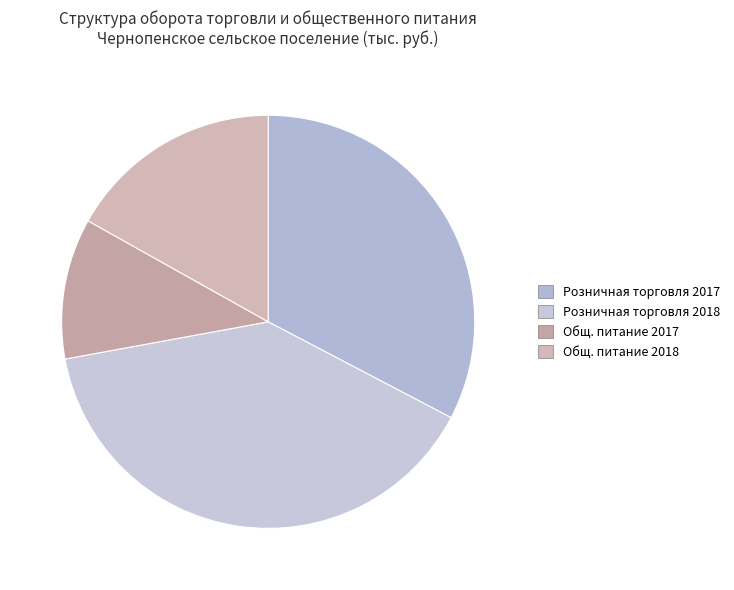

How many slices are in this pie chart?

4